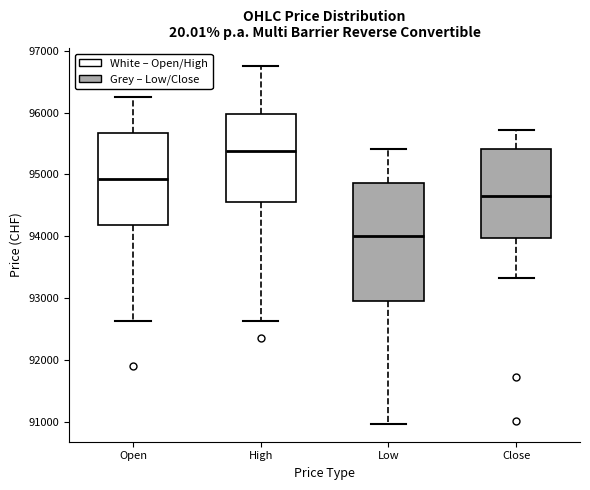

Comparing the boxes themselves (not the whiskers), which one is the tallest?

Low